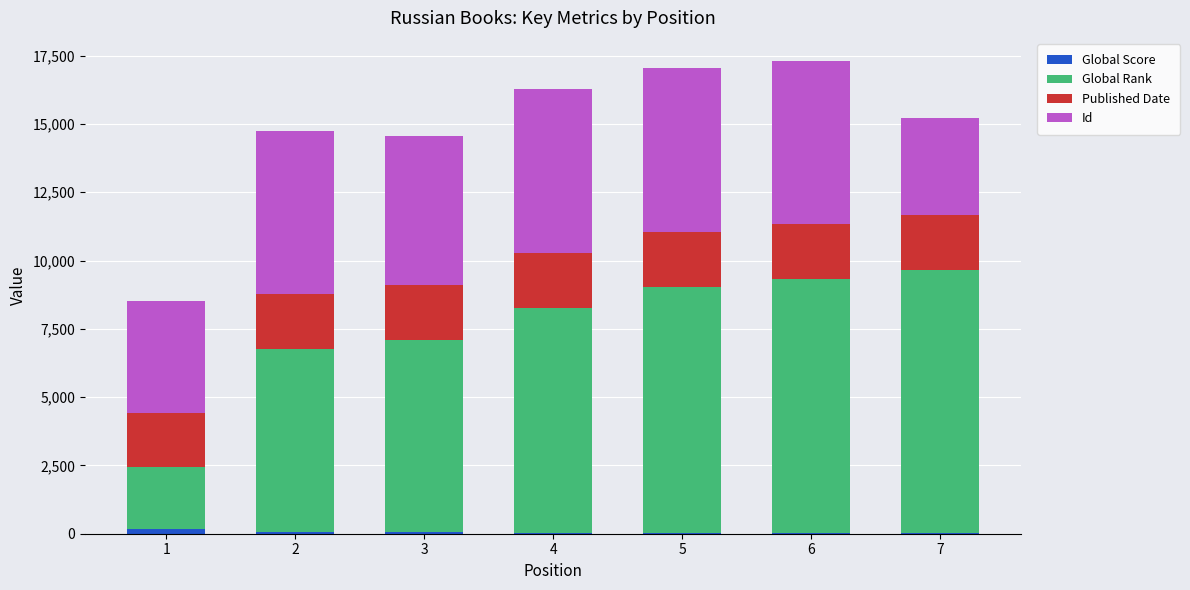

Does the chart contain stacked bars?

Yes